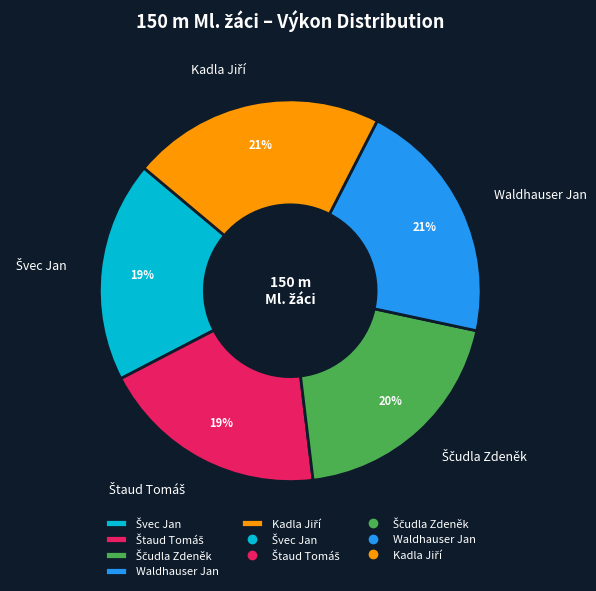

How many segments does this pie chart have?

5